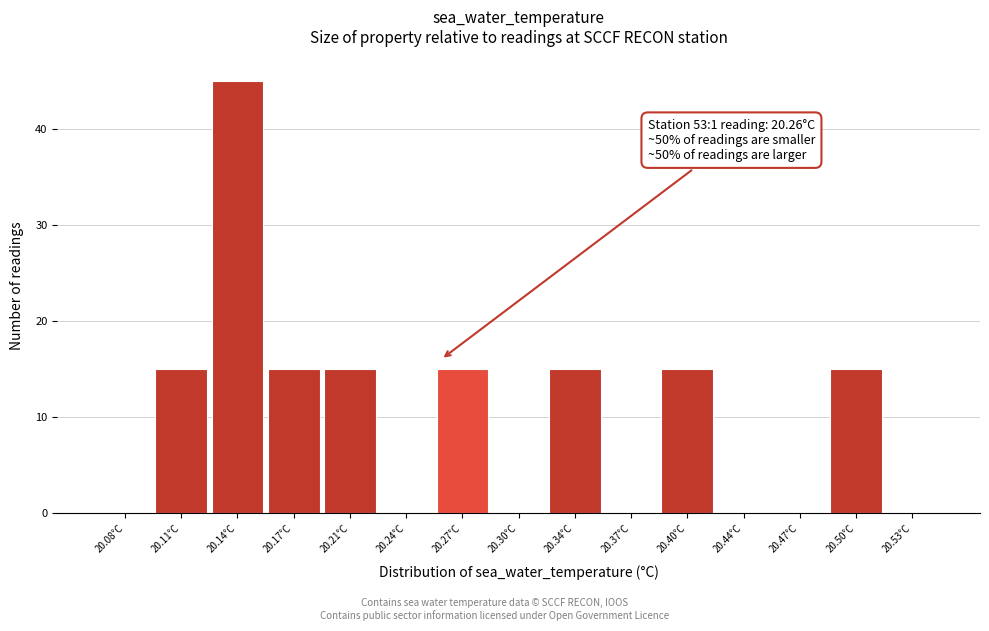

Over which range of the x-axis is the bar tallest?

20.125 to 20.160